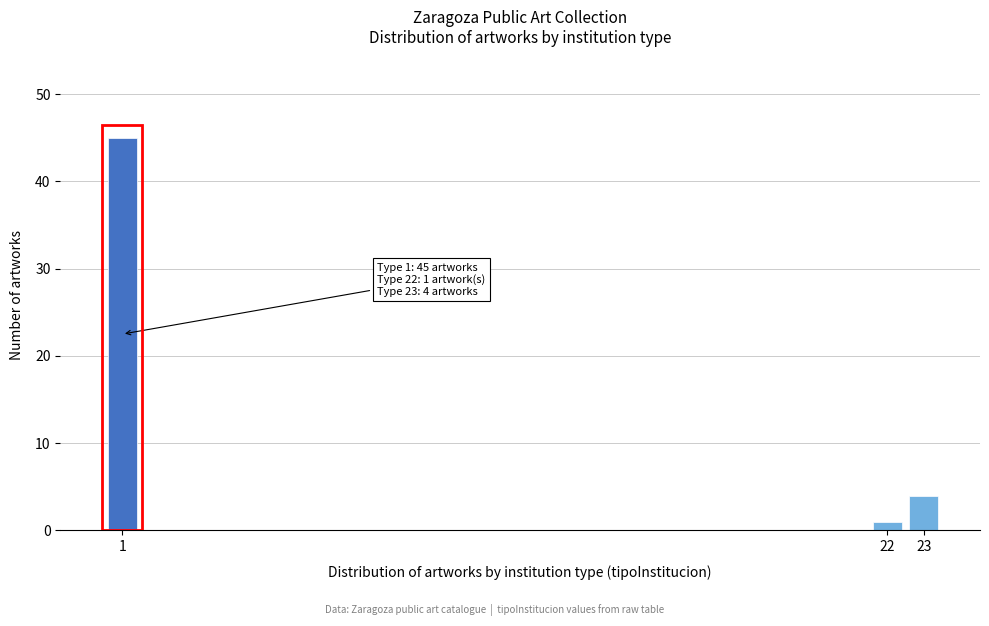

Reading right to left, extract all data points from this chart.

4	1	45